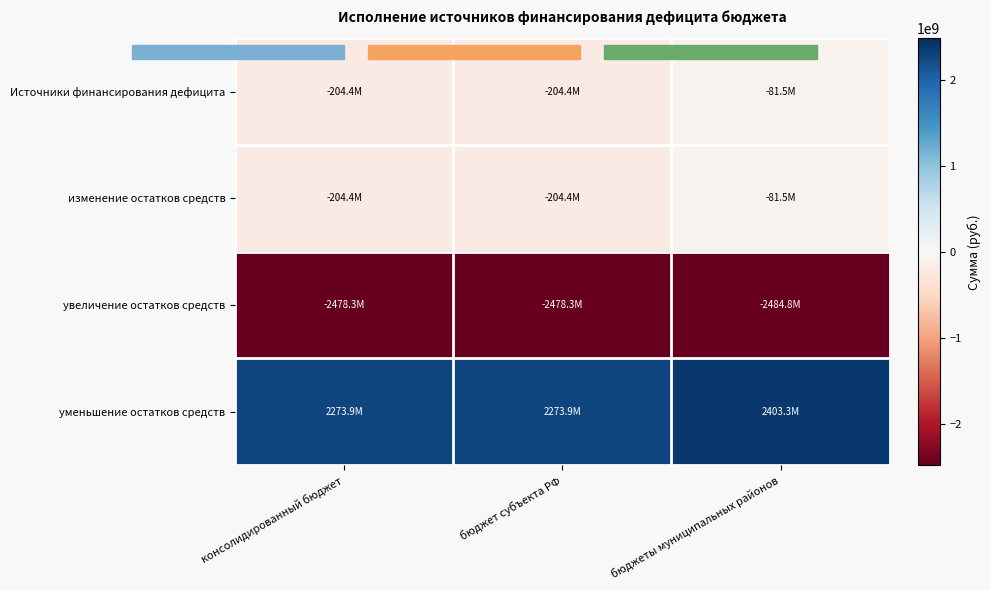

List the series in order of their peak value, lowest first.

увеличение остатков средств, Источники финансирования дефицита, изменение остатков средств, уменьшение остатков средств